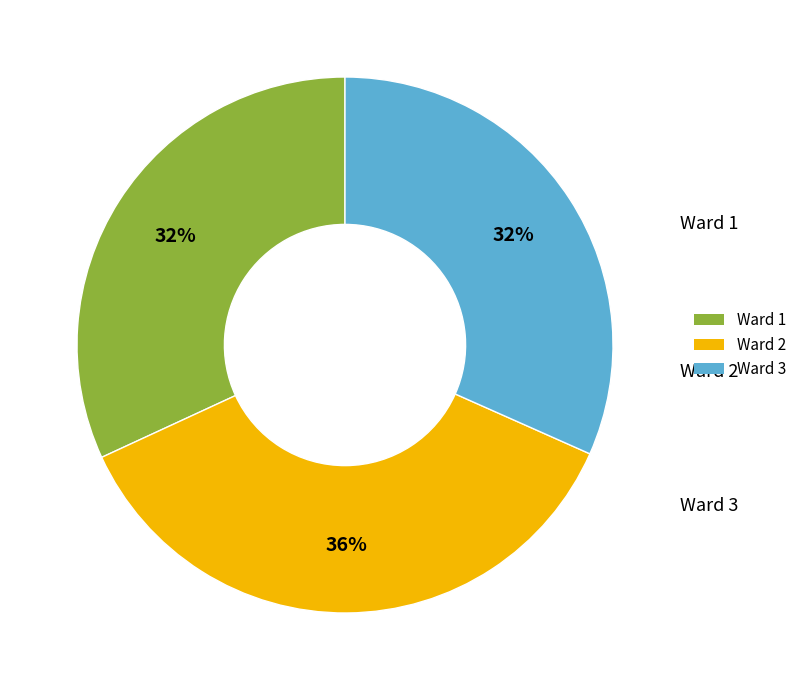

To the nearest percent, what is the combined percentage of Ward 3 and Ward 2?

68%